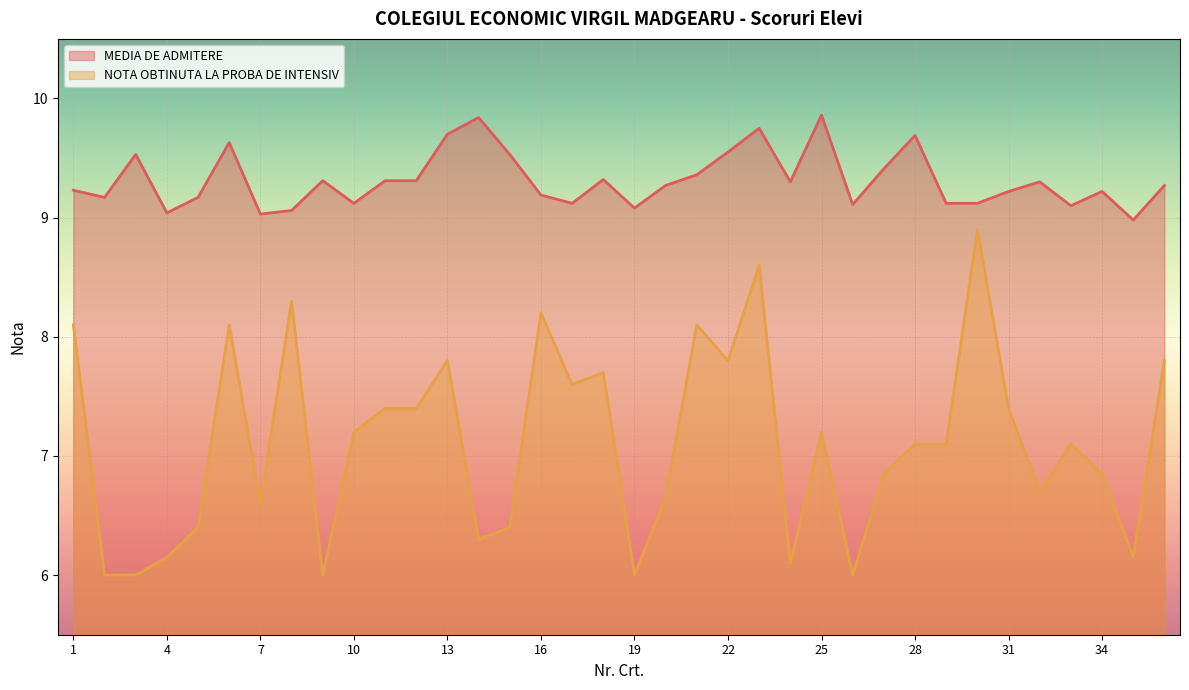

At which label does MEDIA DE ADMITERE reach its peak?

25